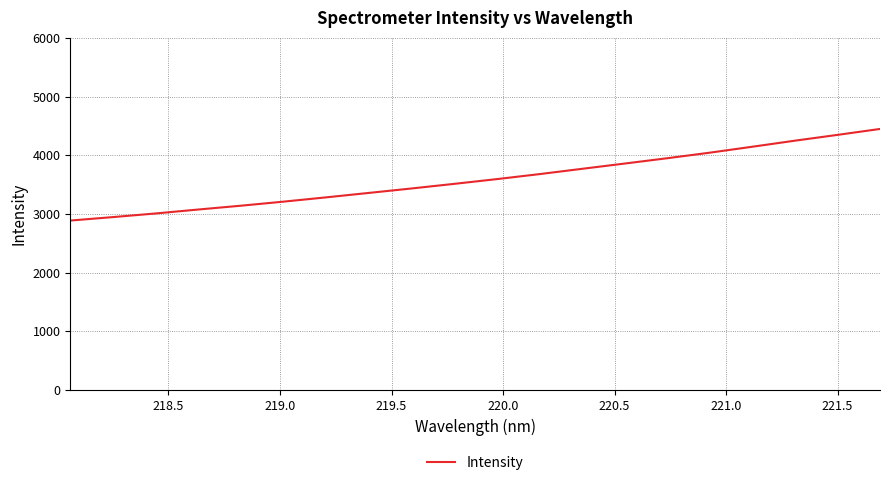

What is the difference between the maximum and minimum values?

1559.9